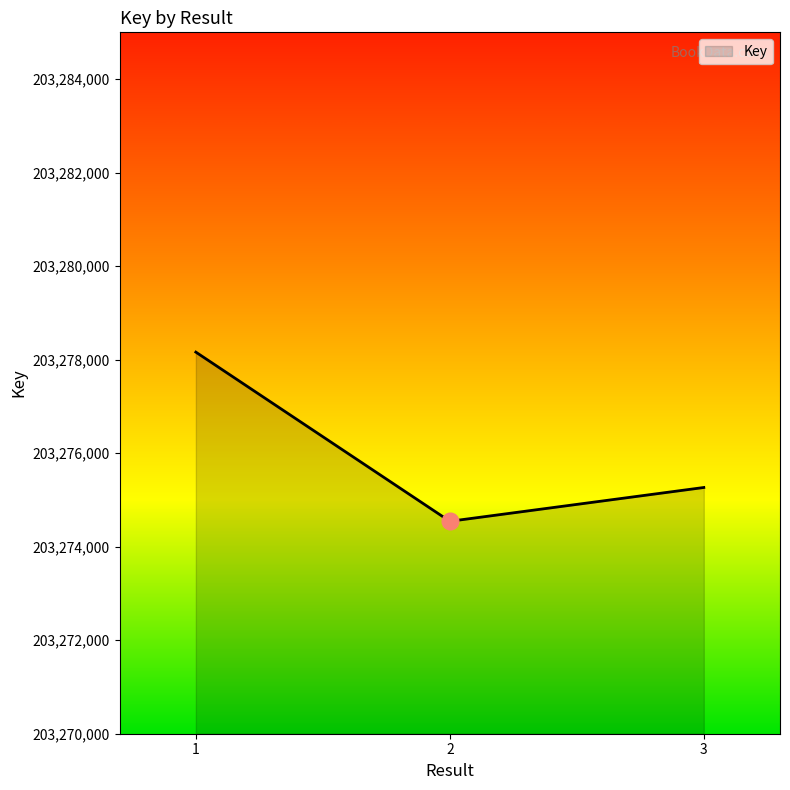

How many values are below 203275266?

1